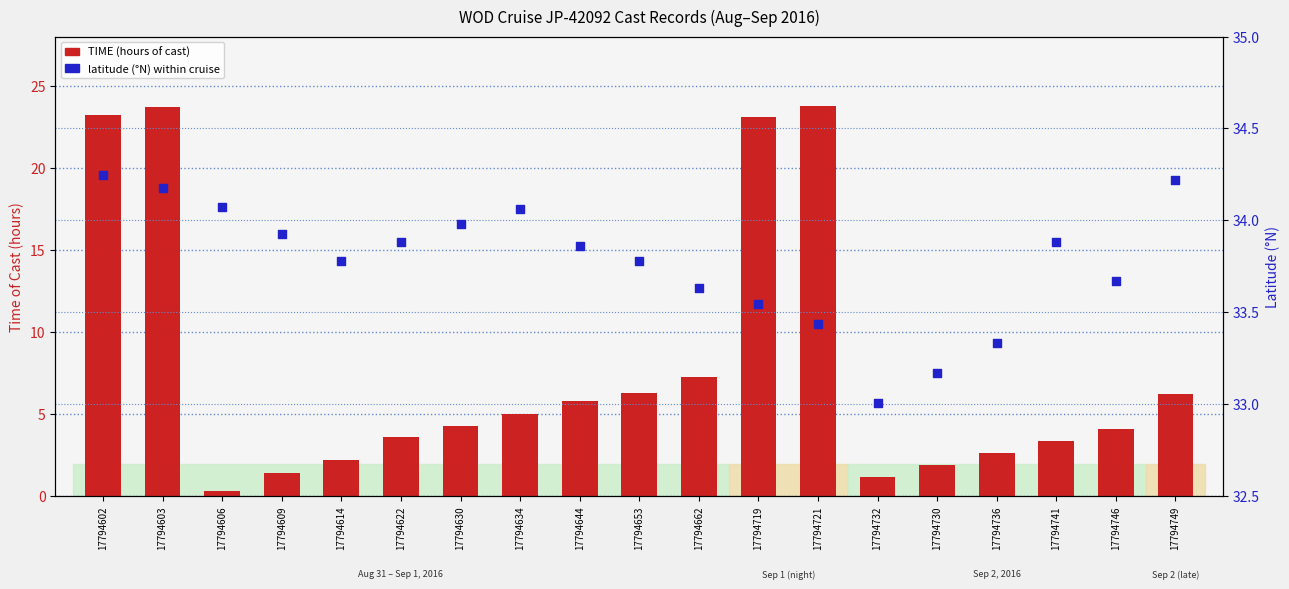

What are all the series names shown in the legend?

TIME (hours), Latitude (°N)